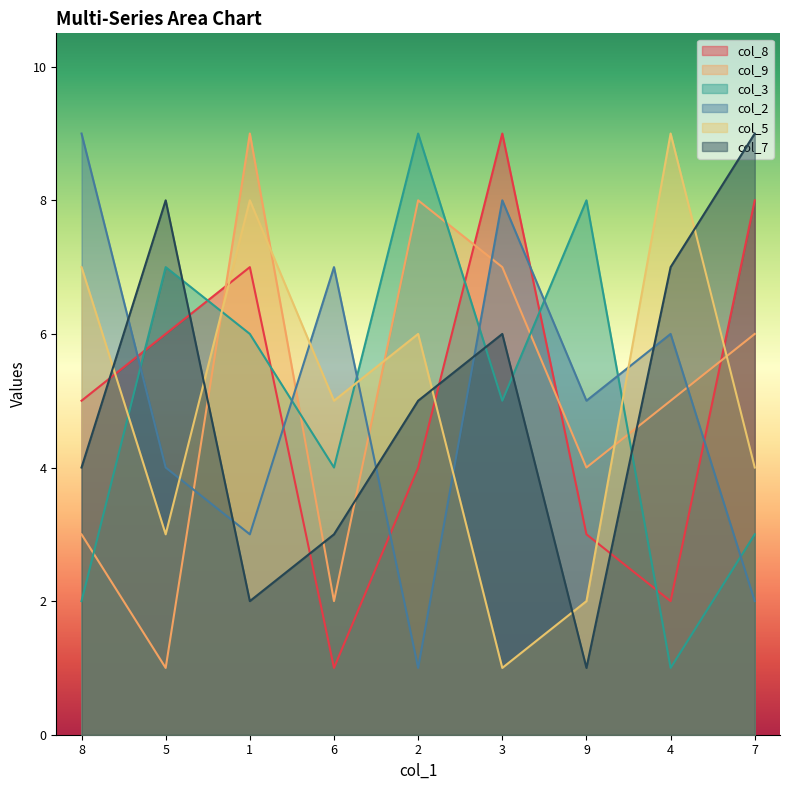

How many values in the col_5 series exceed 5?

4